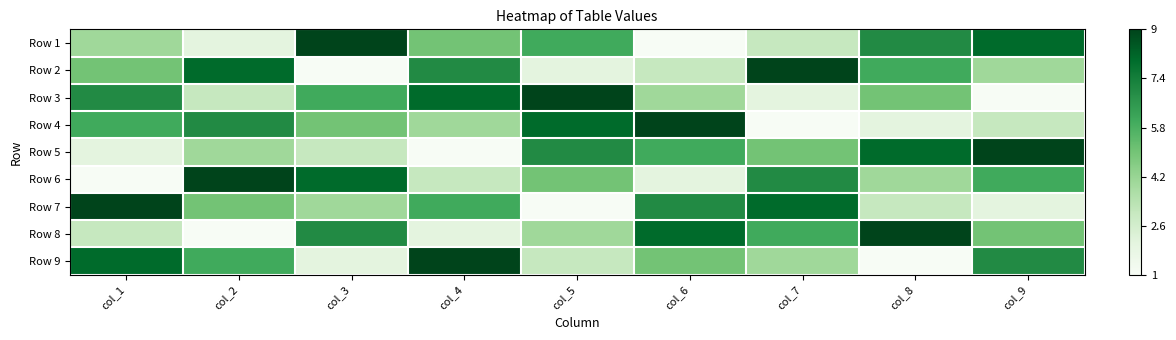

Rank the series at col_1 from lowest to highest value.

Row 6, Row 5, Row 8, Row 1, Row 2, Row 4, Row 3, Row 9, Row 7